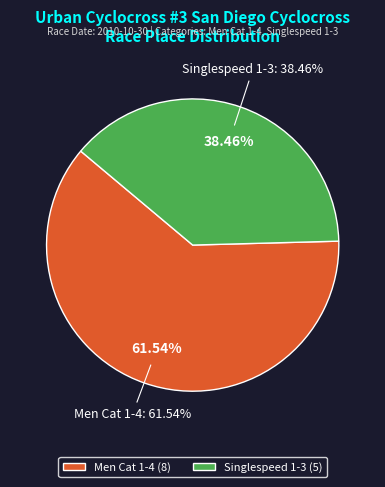

The Singlespeed 1-3 slice represents 38% of the pie. True or false?

True